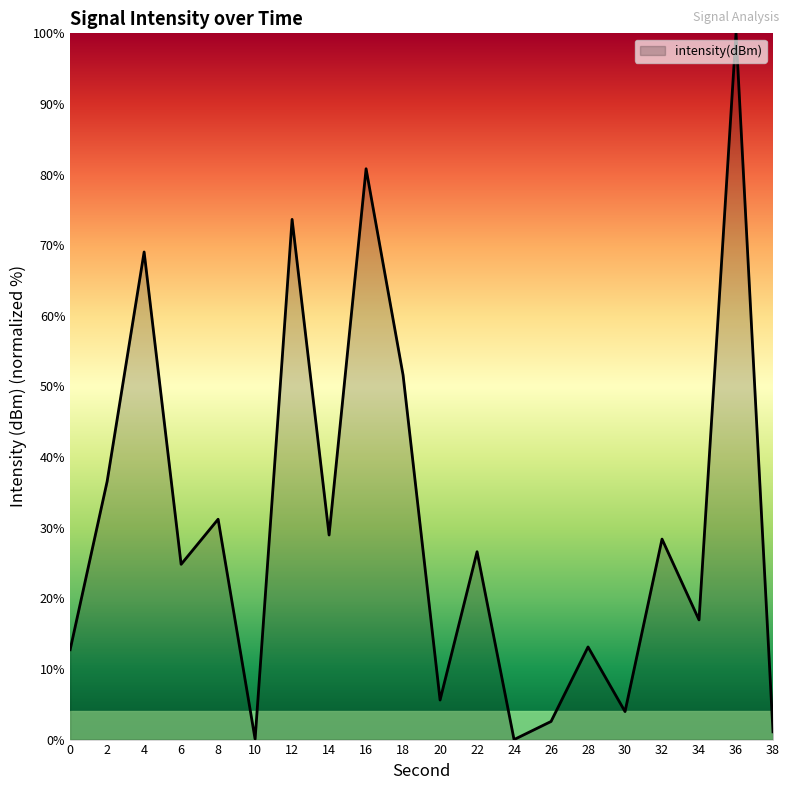

What is the ratio of the value at 20 to the value at 26?

2.2